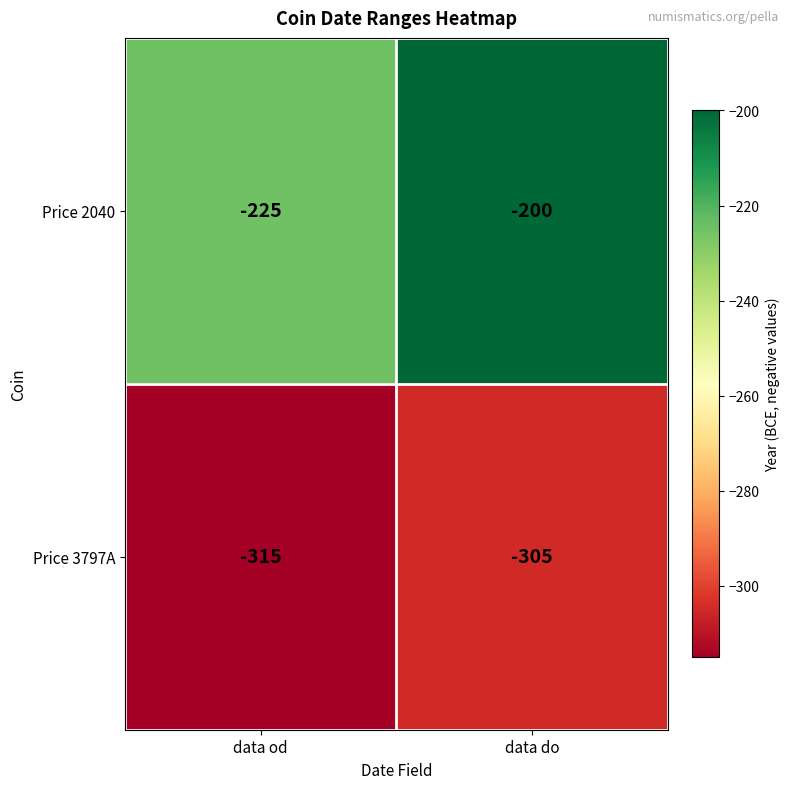

Reading left to right, transcribe all the data shown in this chart.

Price 2040: -225	-200
Price 3797A: -315	-305